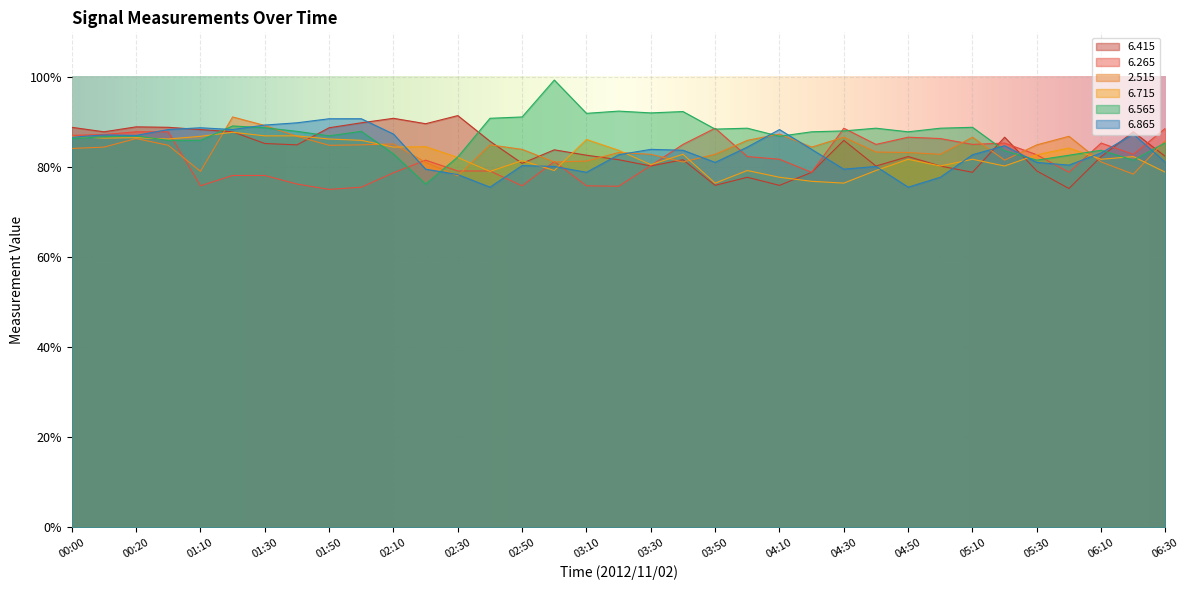

List the series in order of their peak value, lowest first.

  6.715,   6.265,   6.865,   2.515,   6.415,   6.565